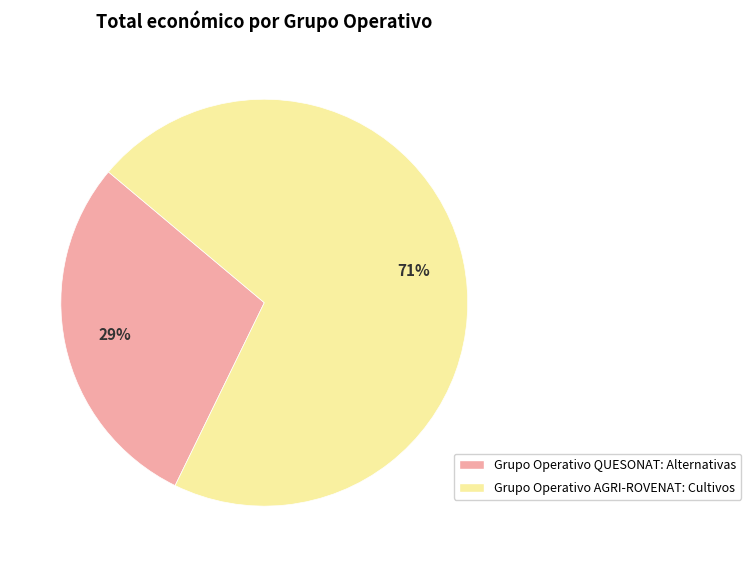

To the nearest percent, what is the average slice percentage?

50%